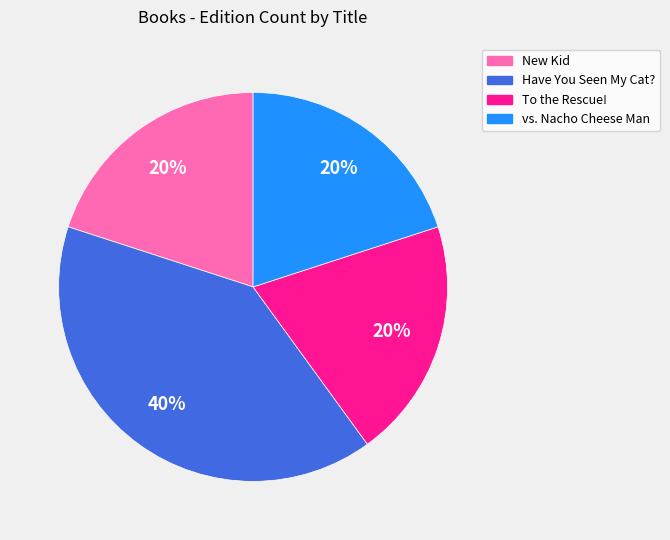

Is there a majority slice in this chart?

No